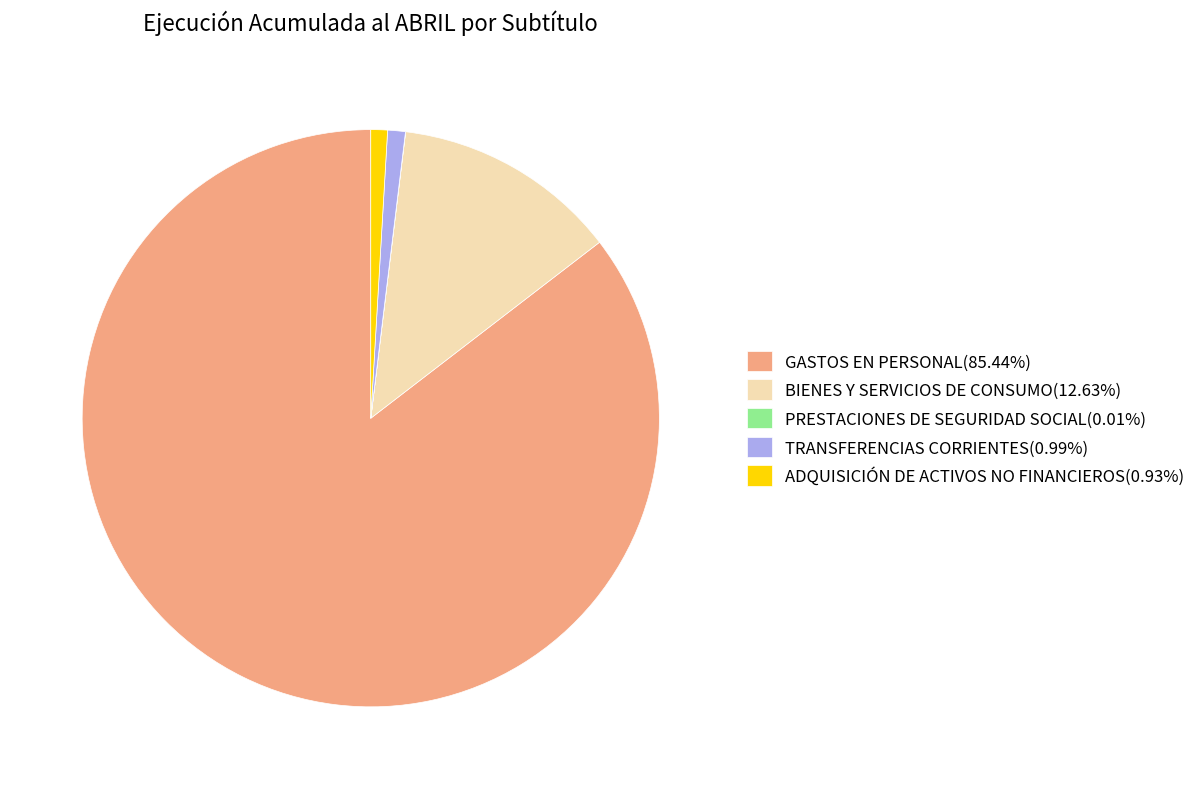

Which slice represents more than half of the pie?

GASTOS EN PERSONAL